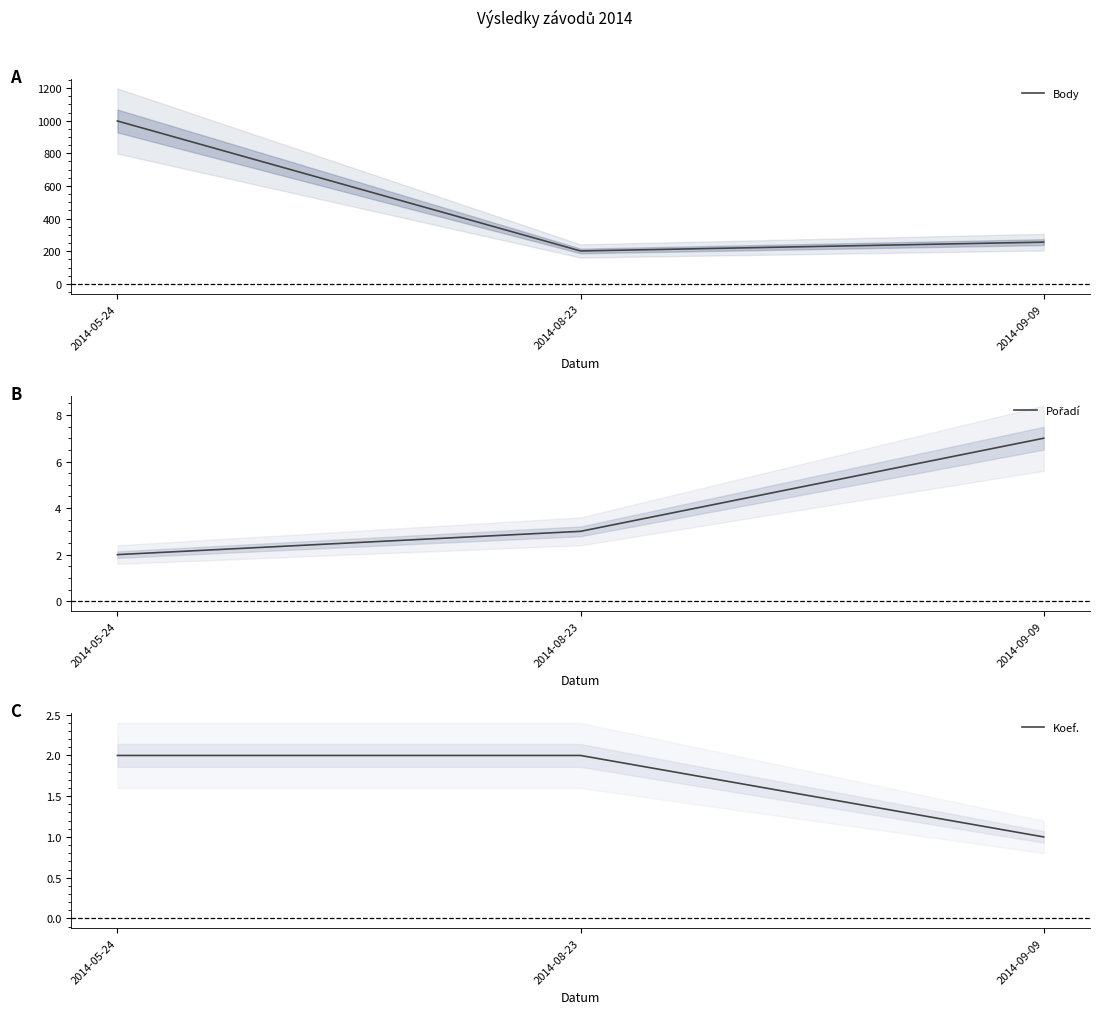

What is the difference between the highest and lowest values at 2014-08-23?

200